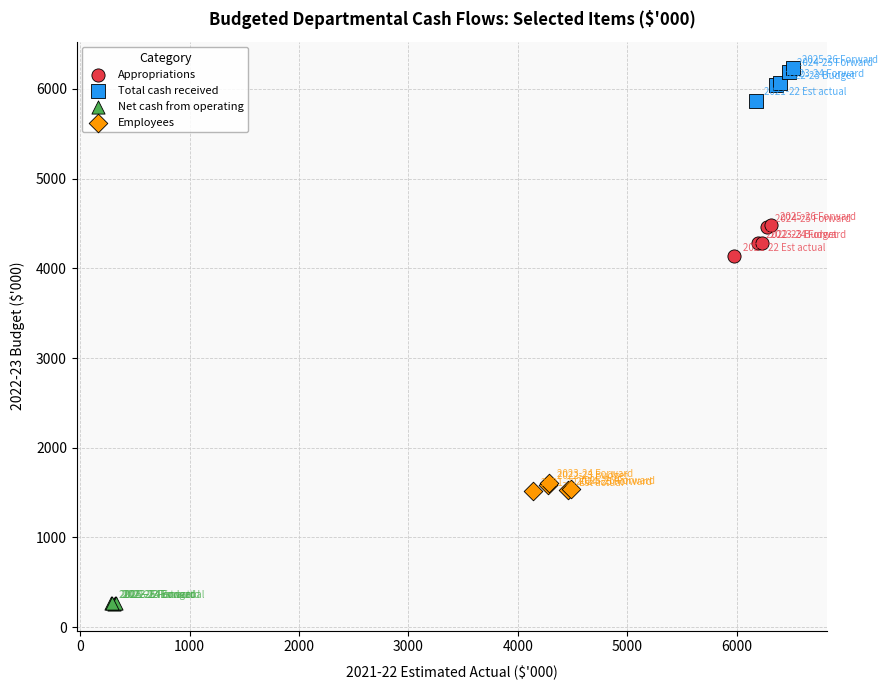

Which series contains the highest Y value?

Total cash received